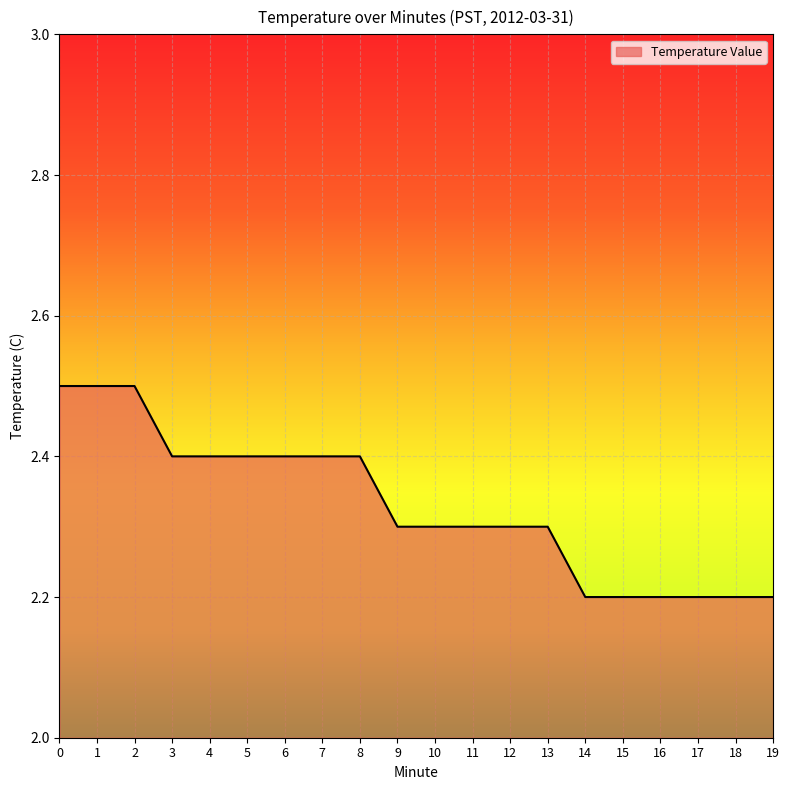

What is the minimum value shown in the chart?

2.2